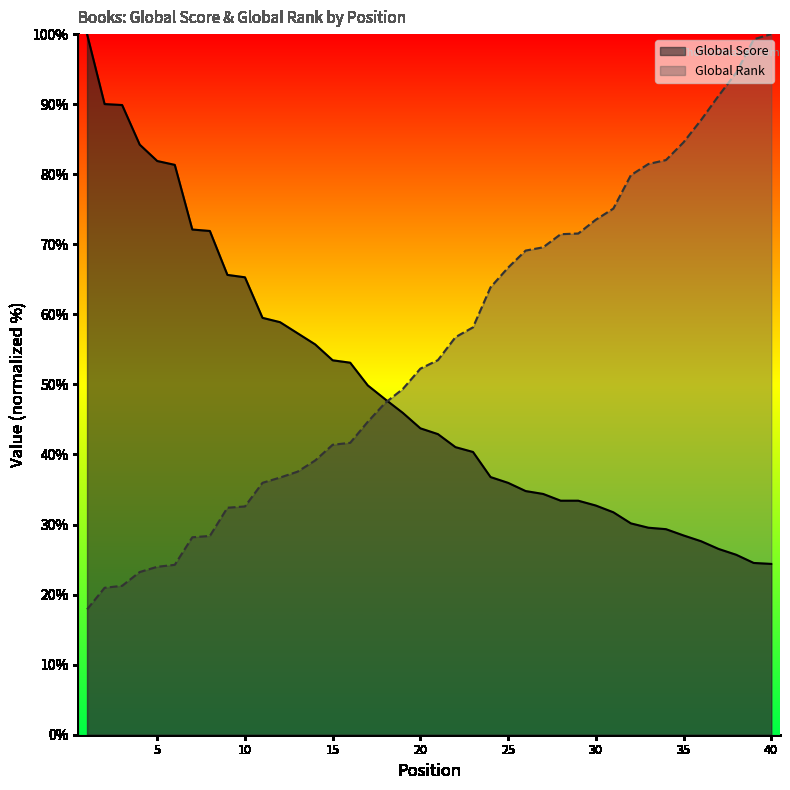

Between which two adjacent categories do Global Score and Global Rank first intersect?

18 and 19